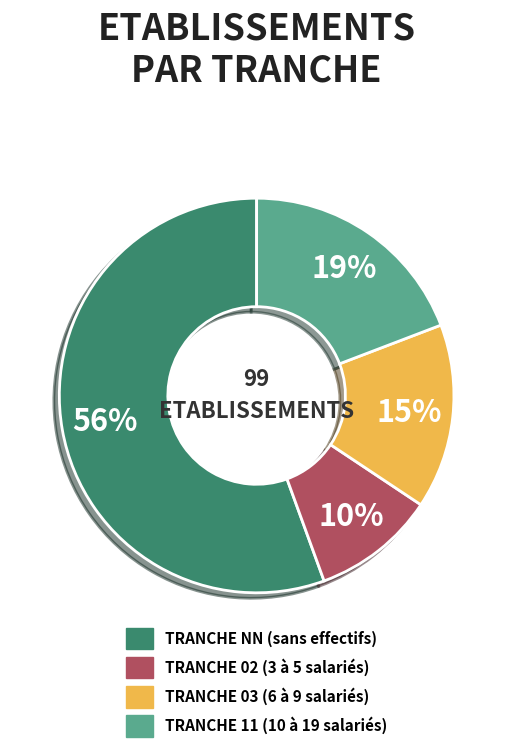

How many segments does this pie chart have?

4